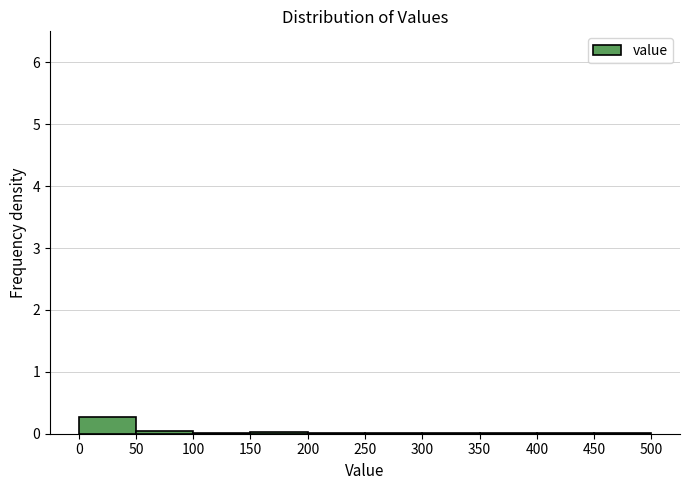

Over which range of the x-axis is the bar tallest?

0 to 50